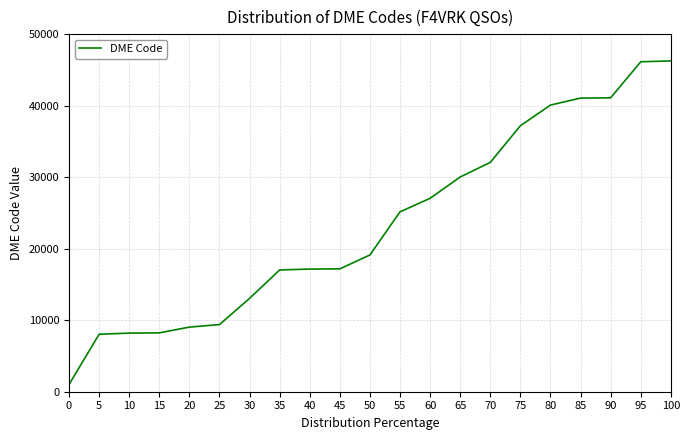

What is the difference between the values at 40 and 5?

9113